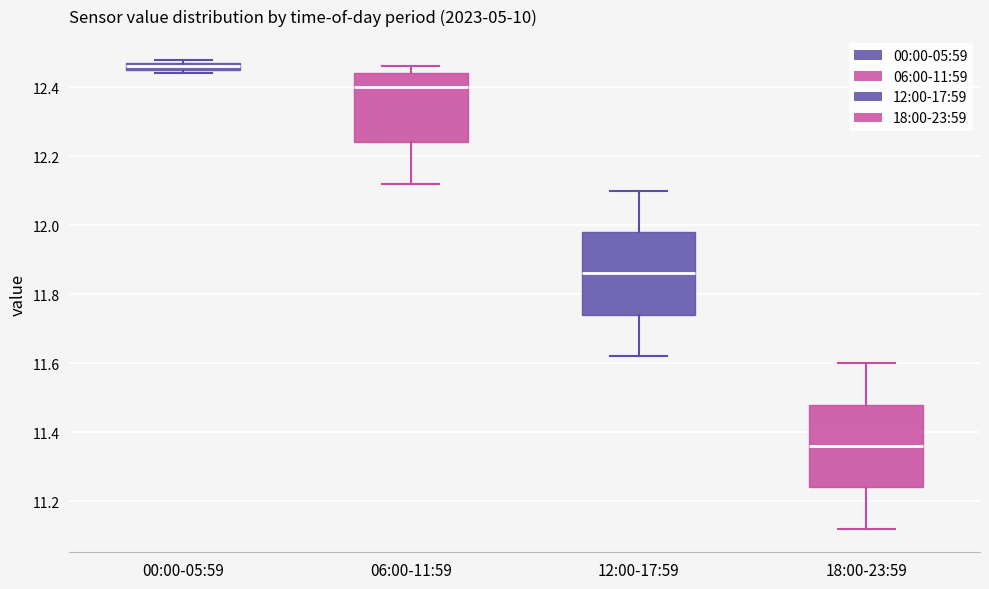

Where is the upper edge of the box for 18:00-23:59 on the y-axis? The values are not printed on the chart, so give them approximately, as read against the axis.

11.48